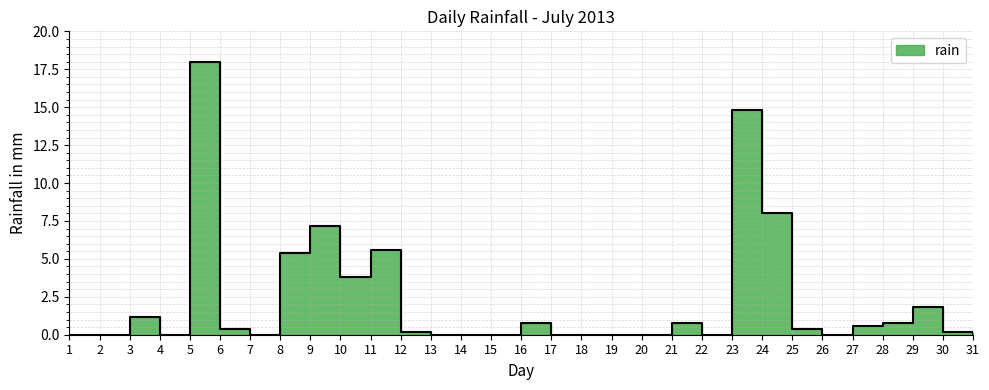

Which category has the lowest value across all series?

1